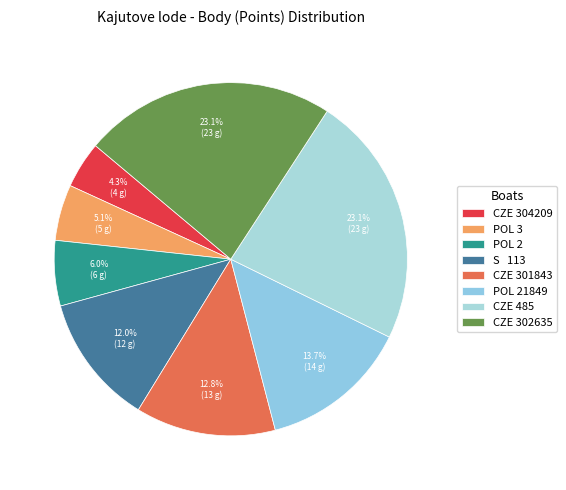

To the nearest percent, what is the difference between the largest and smallest slice percentages?

19%